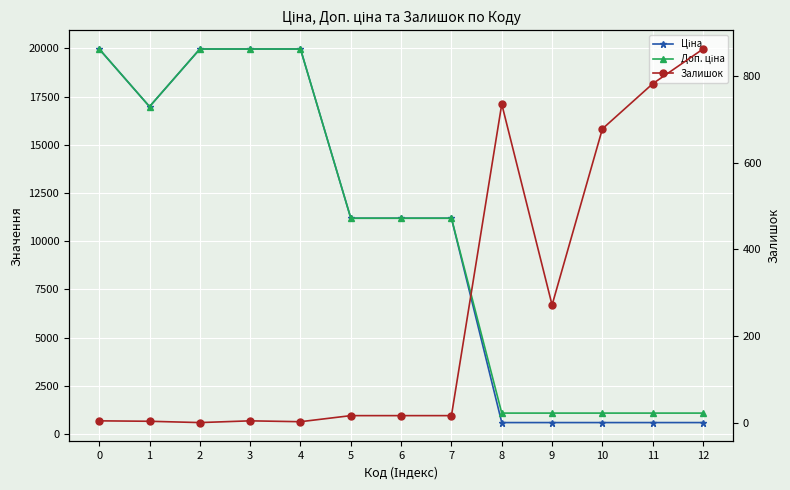

The Ціна series shows 338.1 at 10. True or false?

False